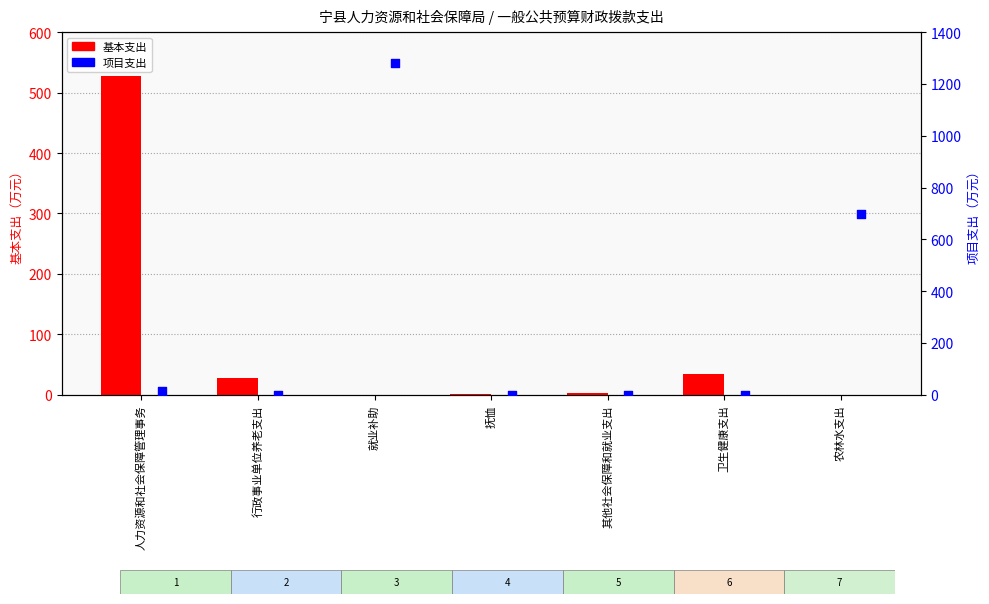

Which series contains the lowest Y value?

基本支出